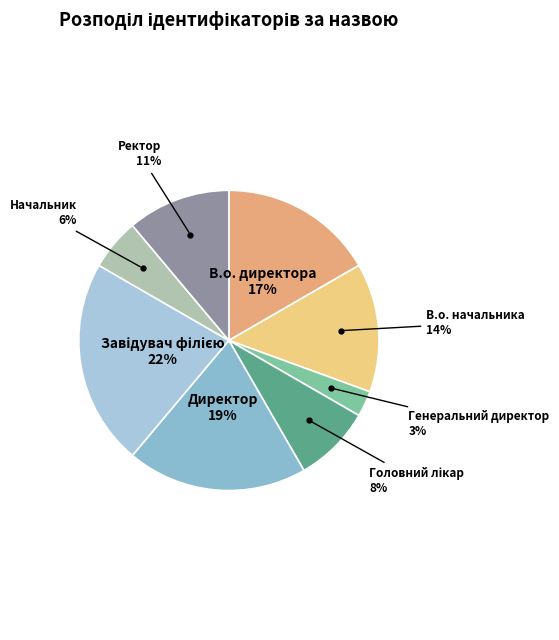

How many slices are in this pie chart?

8